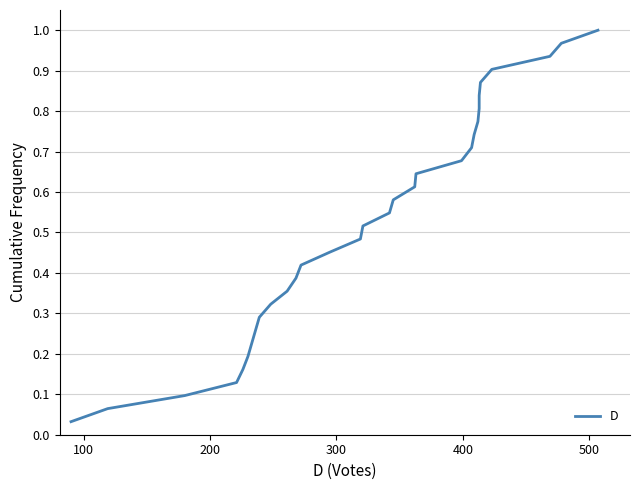

The chart shows a value of 0.3 at 11. True or false?

False